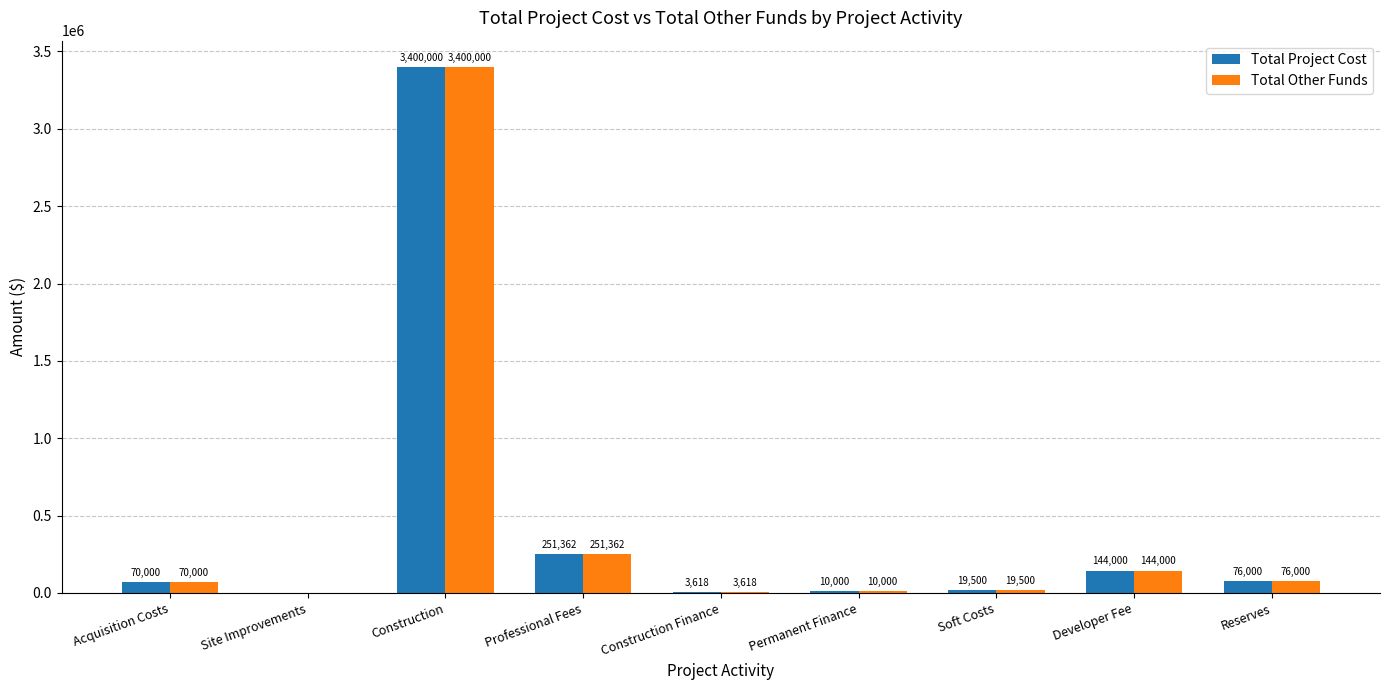

Which category has the highest value in the Total Other Funds series?

Construction